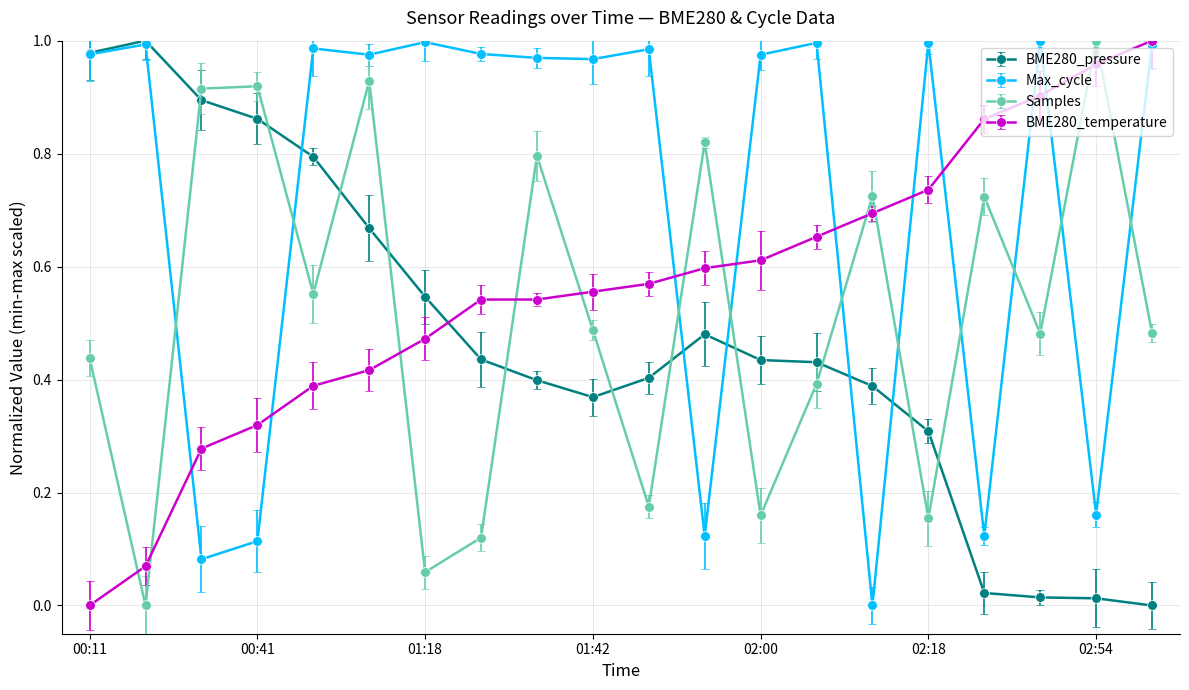

Which series ends up on top after the final intersection of Samples and BME280_temperature?

BME280_temperature